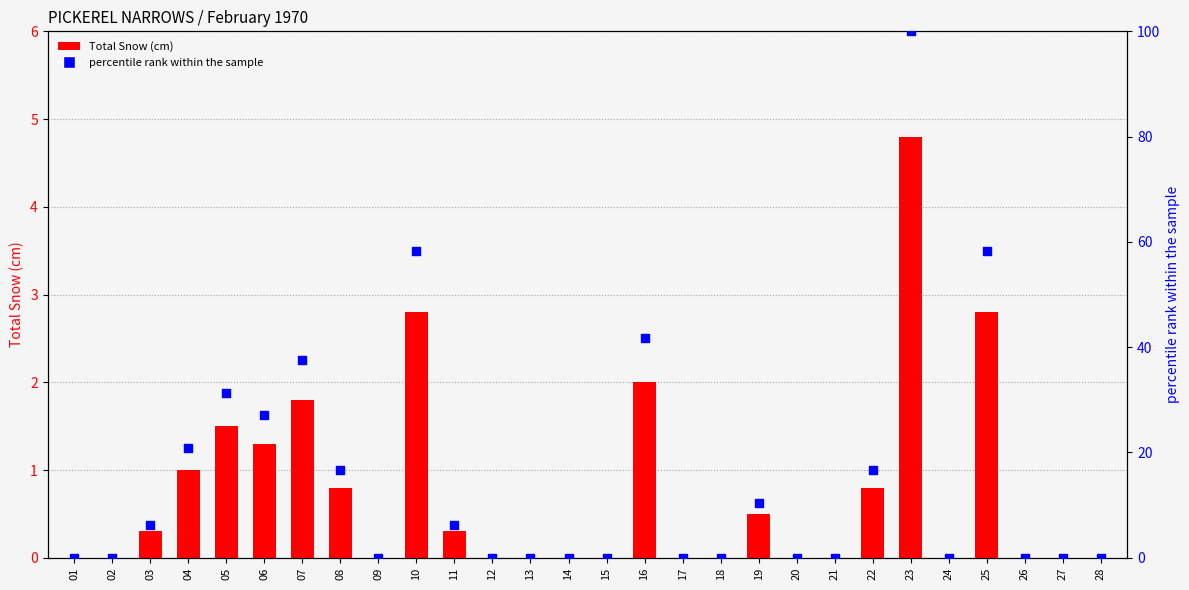

Is the value of percentile rank within the sample at 06 greater than the value of Total Snow (cm) at 25?

Yes